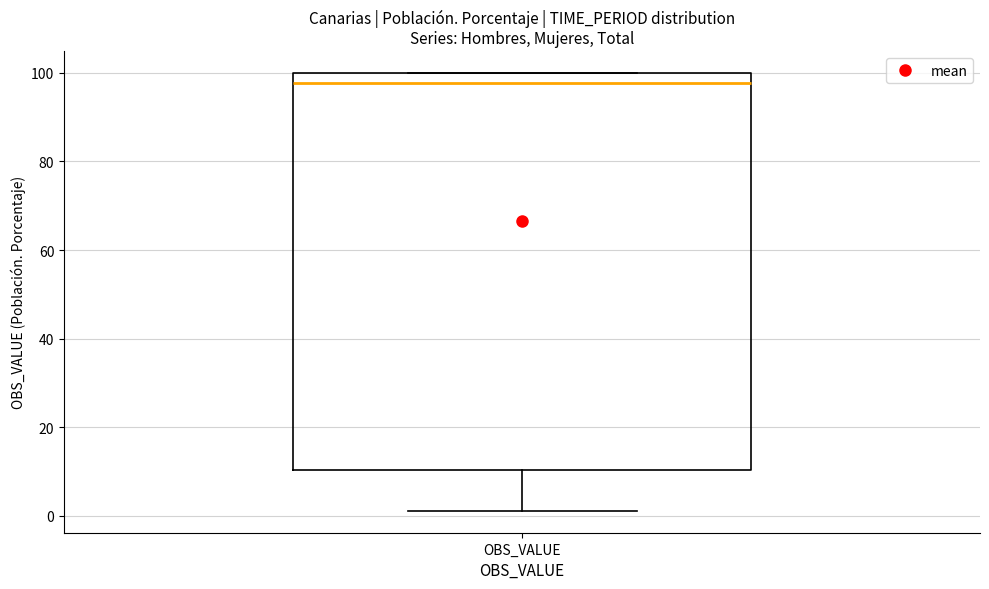

Transcribe this box plot: give where the median line is, the range the box spans, and where the two whiskers end, as read against the y-axis. The values are not printed on the chart, so give them approximately, as read against the axis.

median 98, box 10 to 100, whiskers 2 to 100